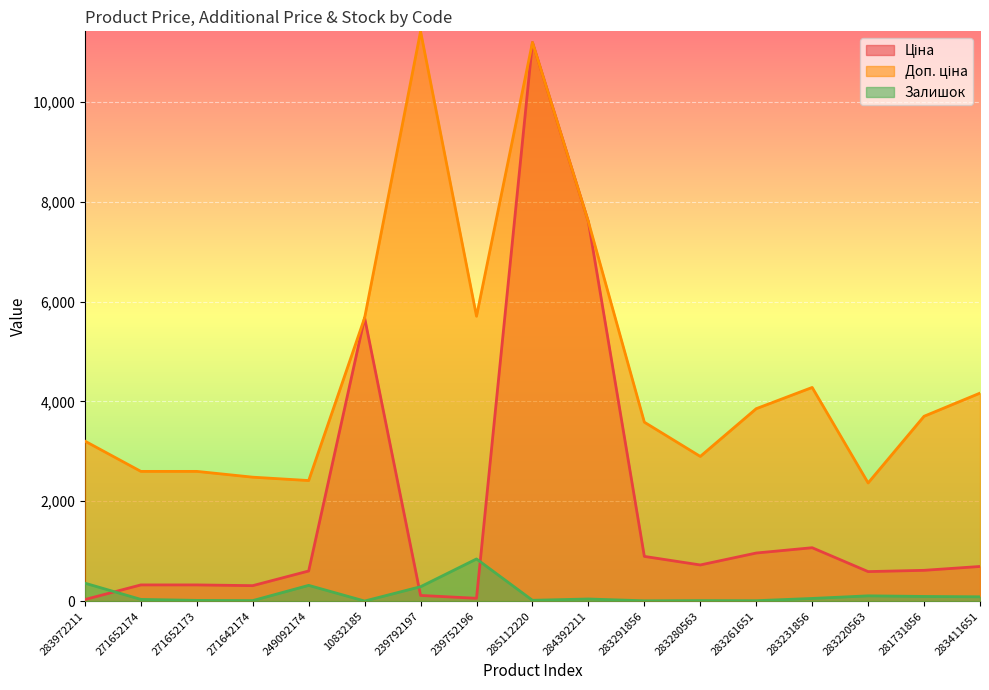

True or false: Ціна has more than 0 points higher than both neighbors.

True